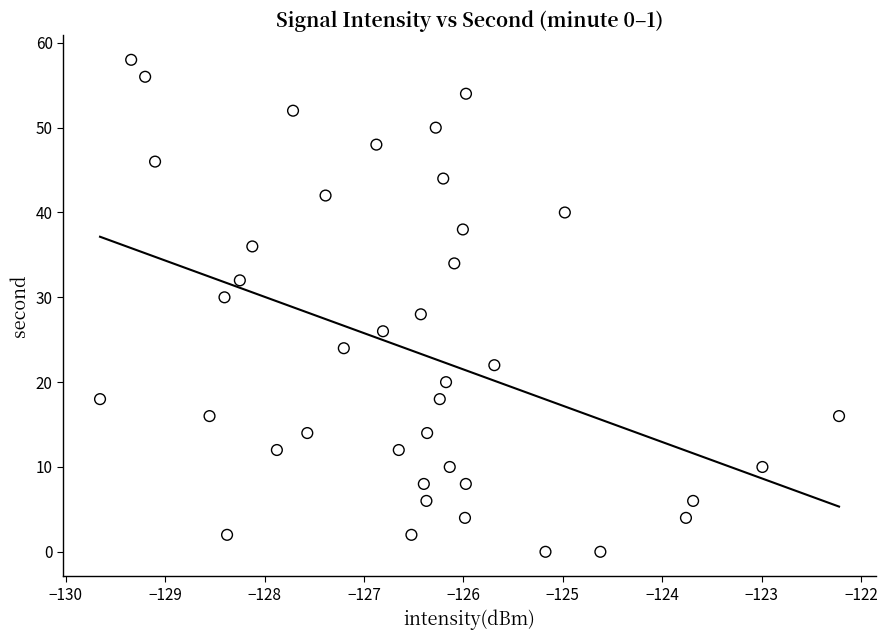

What is the range of Y values (max minus min)?

58